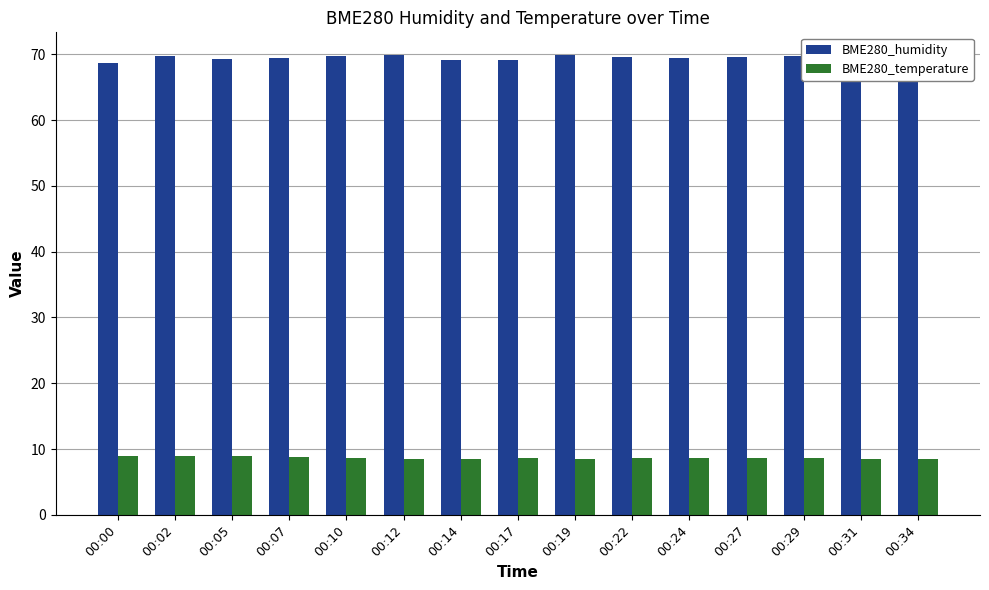

Rank the series at 00:00 from lowest to highest value.

BME280_temperature, BME280_humidity